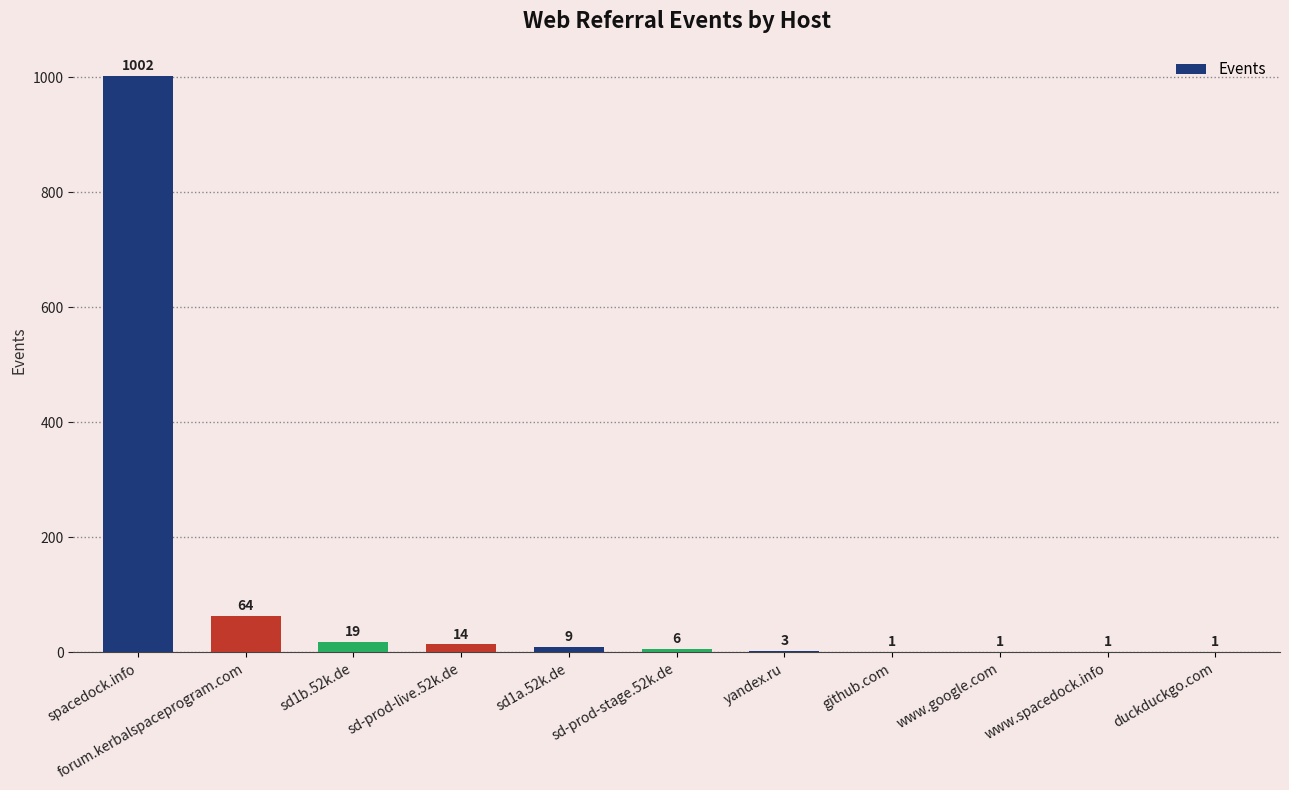

Count the number of categories in the chart.

11